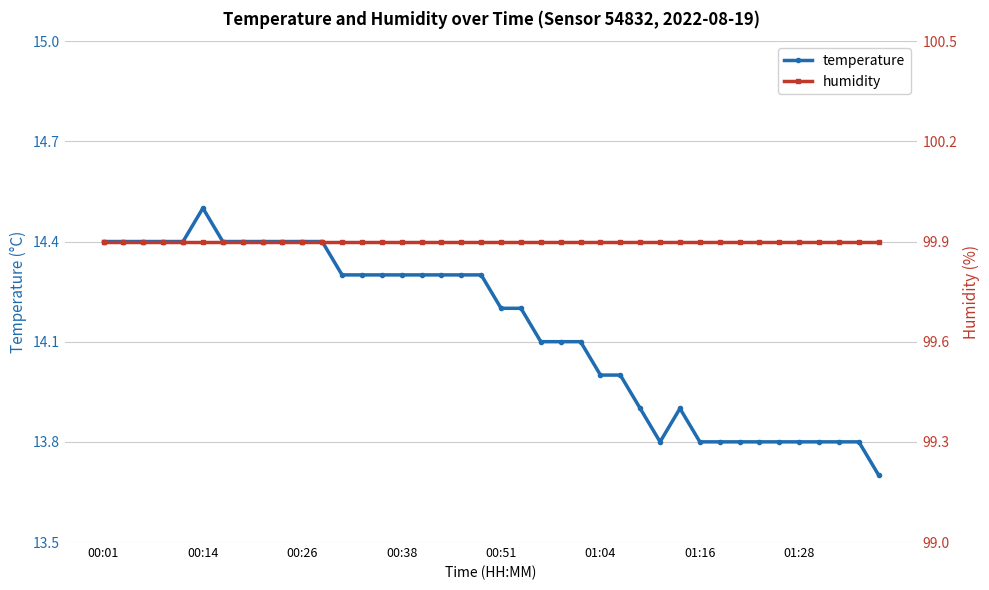

True or false: temperature and humidity cross at least once.

False